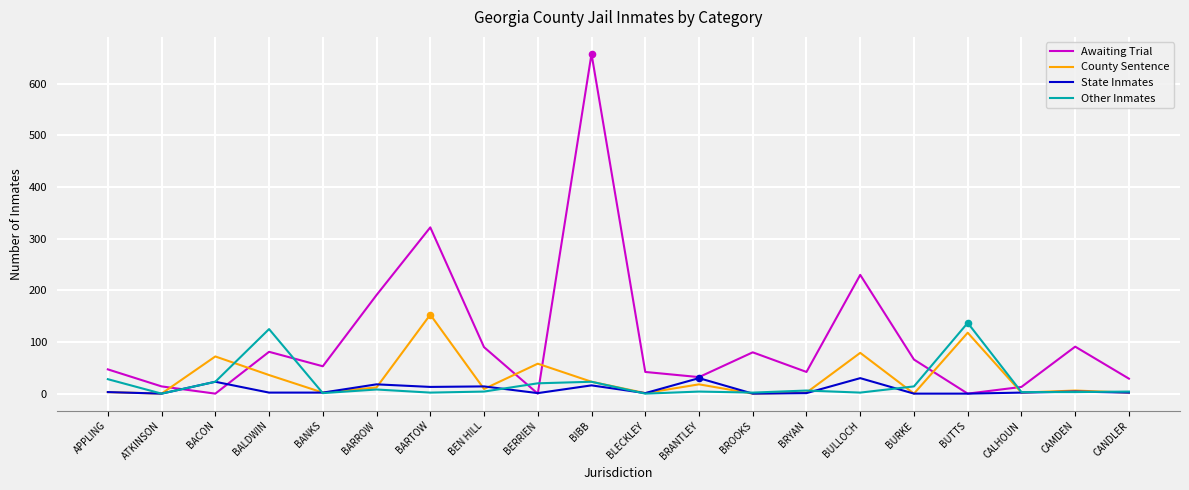

The value of Awaiting Trial at APPLING is 47. True or false?

True